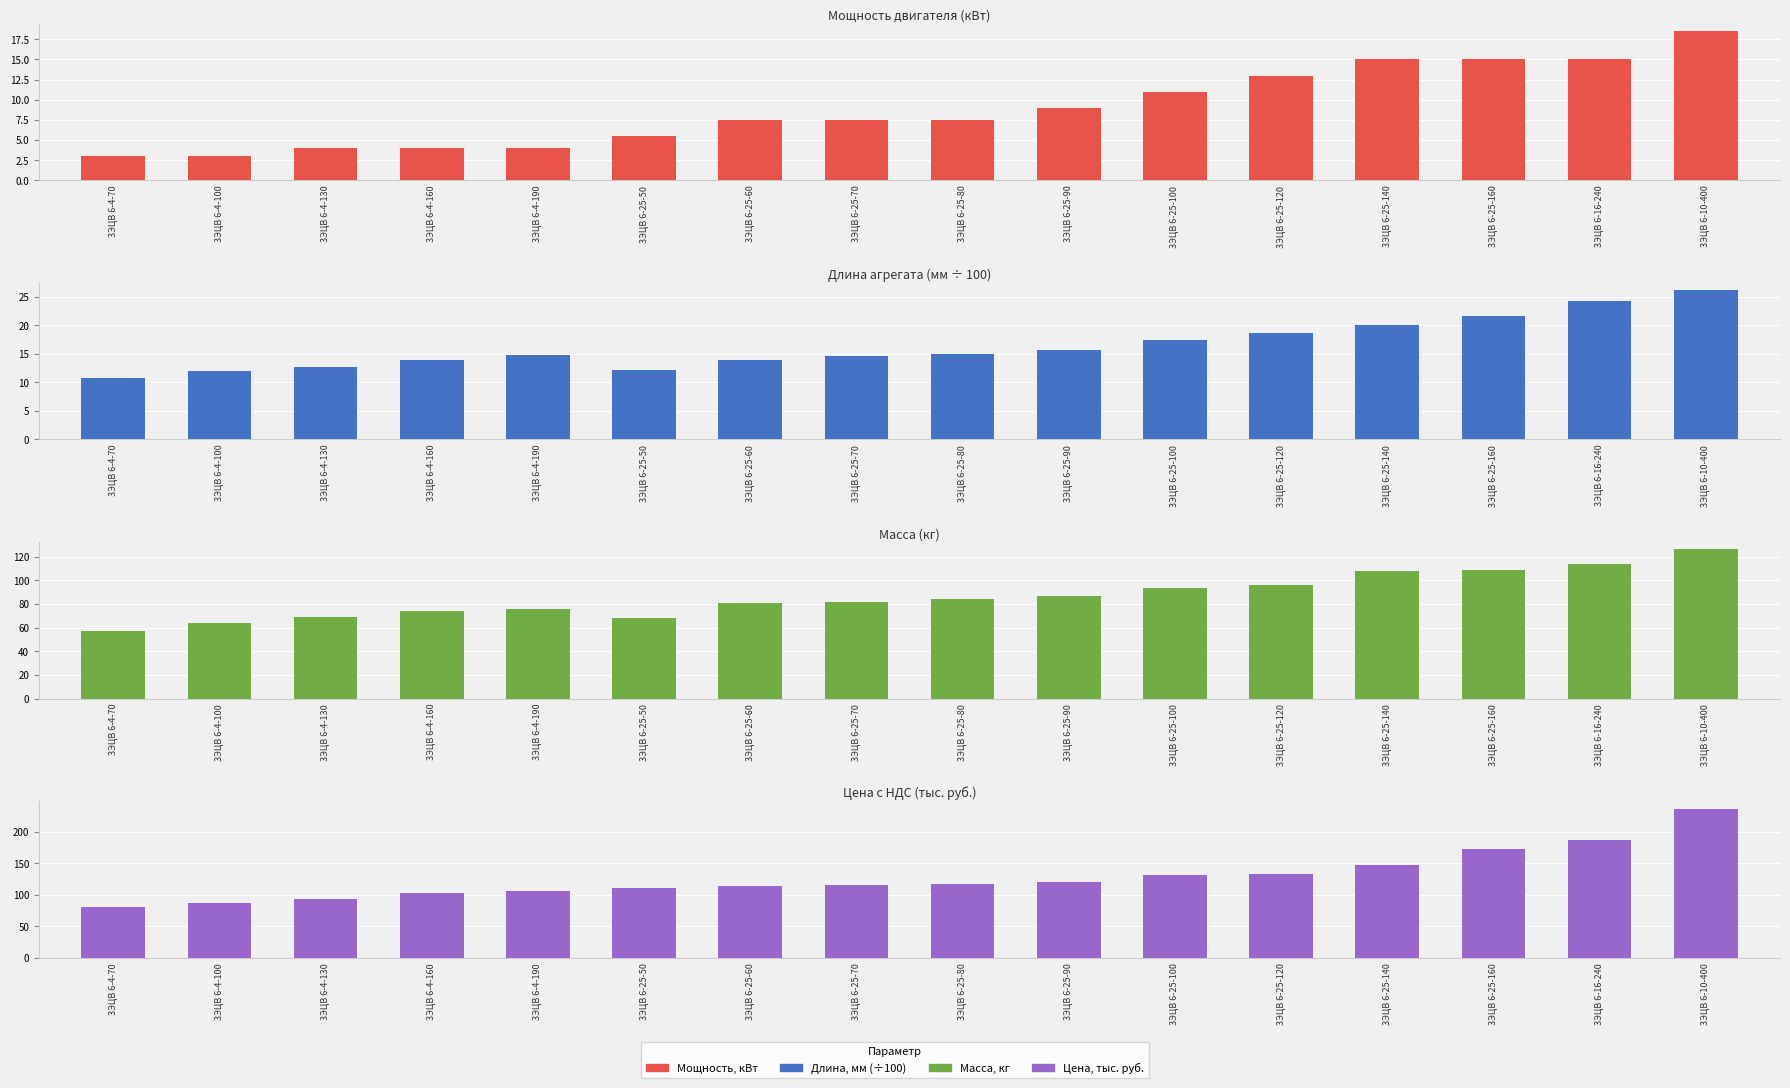

Reading left to right, what are all the values shown in this chart?

Мощность, кВт: 3.0	3.0	4.0	4.0	4.0	5.5	7.5	7.5	7.5	9.0	11.0	13.0	15.0	15.0	15.0	18.5
Длина, мм (÷100): 10.7	12.0	12.7	13.9	14.8	12.2	14.0	14.6	15.0	15.7	17.5	18.7	20.1	21.7	24.4	26.1
Масса, кг: 57.0	64.0	69.0	74.0	76.0	68.0	81.0	82.0	84.0	87.0	93.0	96.0	108.0	109.0	114.0	126.0
Цена, тыс. руб.: 80.2	86.9	93.3	102.4	105.4	111.3	113.3	115.0	117.5	120.1	131.2	133.3	147.4	173.1	186.8	237.2